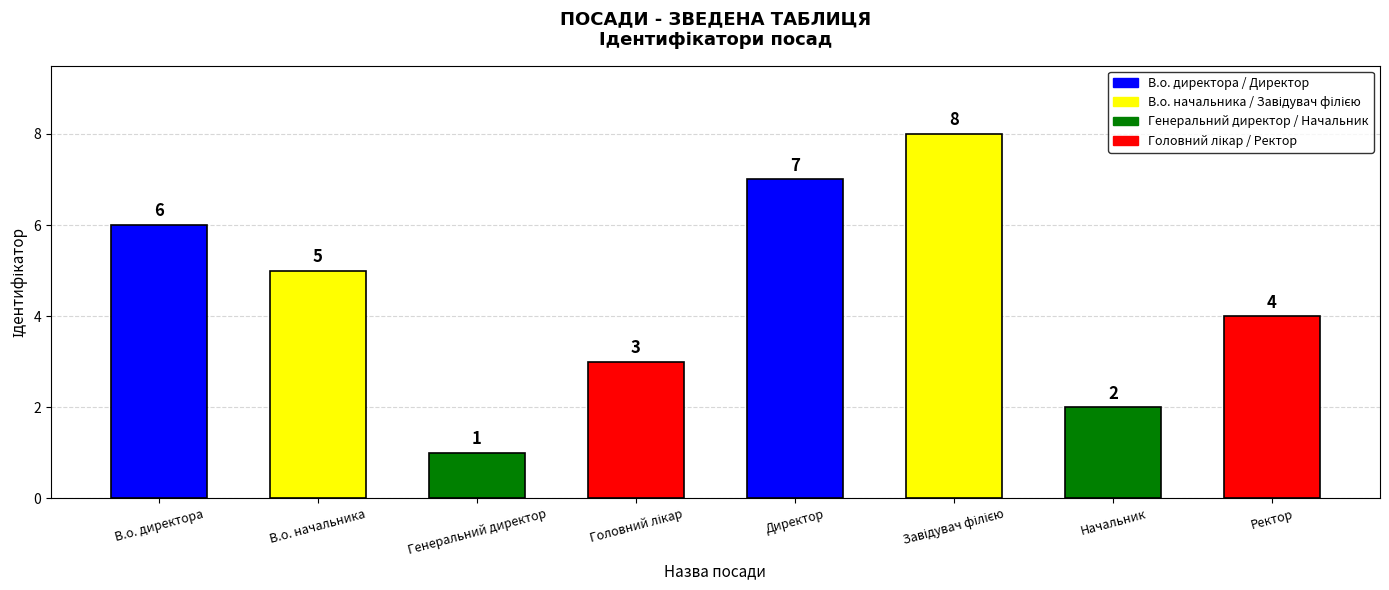

Which has a higher value, Начальник or В.о. директора?

В.о. директора